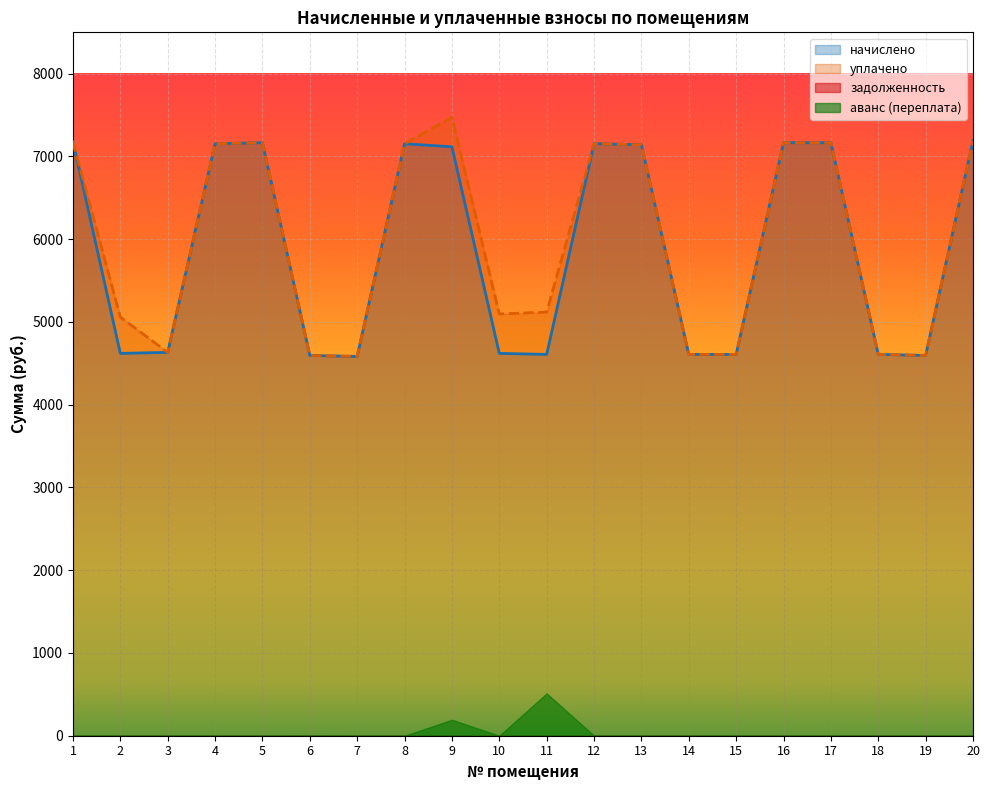

Reading left to right, list all the values displayed in this chart.

начислено: 1=7178.8	2=4620.2	3=4632.7	4=7153.9	5=7166.3	6=4595.4	7=4583.0	8=7153.9	9=7116.7	10=4620.2	11=4607.8	12=7153.9	13=7141.5	14=4607.8	15=4607.8	16=7166.3	17=7166.3	18=4607.8	19=4595.4	20=7191.2
уплачено: 1=7178.8	2=5059.2	3=4632.7	4=7153.9	5=7166.3	6=4595.4	7=4583.0	8=7153.9	9=7473.1	10=5096.4	11=5119.8	12=7153.9	13=7141.5	14=4607.8	15=4607.8	16=7166.3	17=7166.3	18=4607.8	19=4595.4	20=7191.2